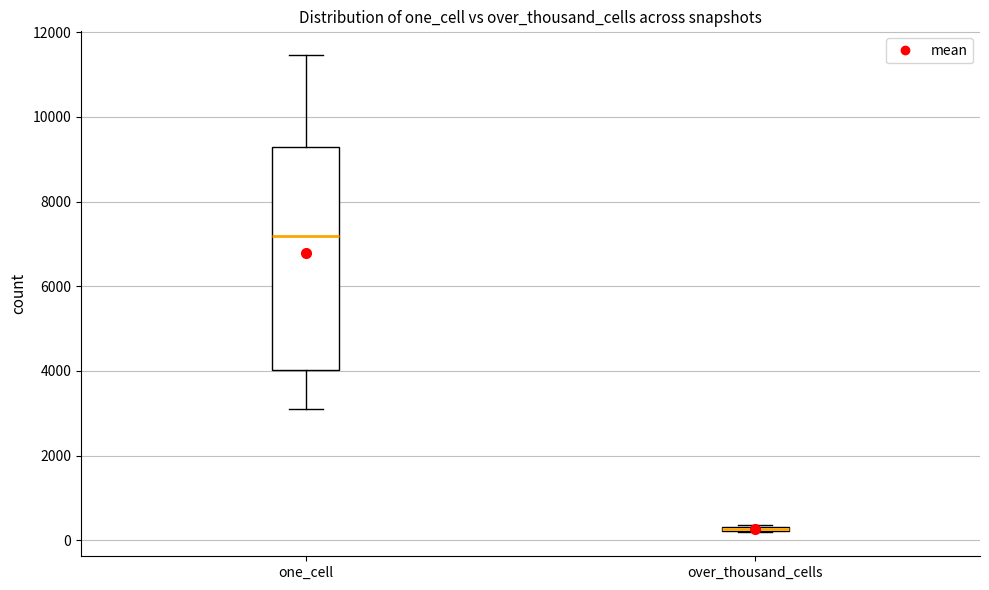

Where is the upper edge of the box for over_thousand_cells on the y-axis? The values are not printed on the chart, so give them approximately, as read against the axis.

400